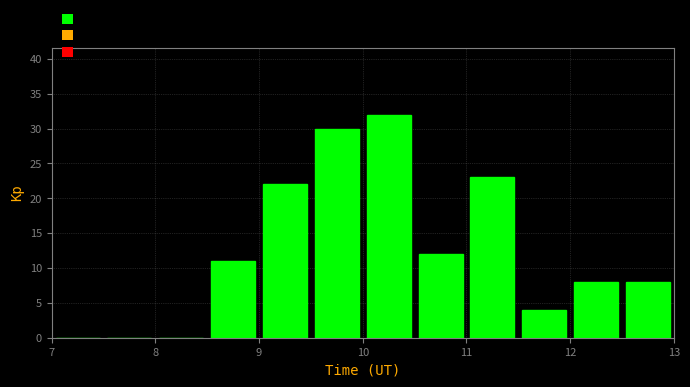

Reading left to right, list every bar in this chart as the range it spans on the x-axis followed by its height. The values are not printed on the chart, so give them approximately, as read against the axis.

7.0 to 7.5: 0
7.5 to 8.0: 0
8.0 to 8.5: 0
8.5 to 9.0: 11
9.0 to 9.5: 22
9.5 to 10.0: 30
10.0 to 10.5: 32
10.5 to 11.0: 12
11.0 to 11.5: 23
11.5 to 12.0: 4
12.0 to 12.5: 8
12.5 to 13.0: 8